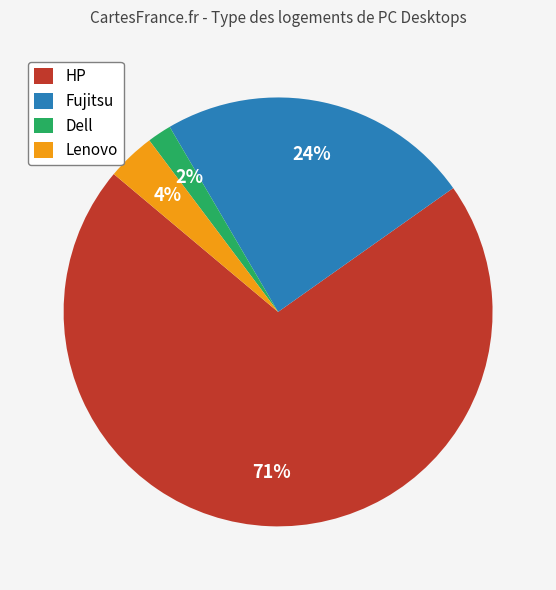

Do HP and Fujitsu together represent more than half of the pie?

Yes